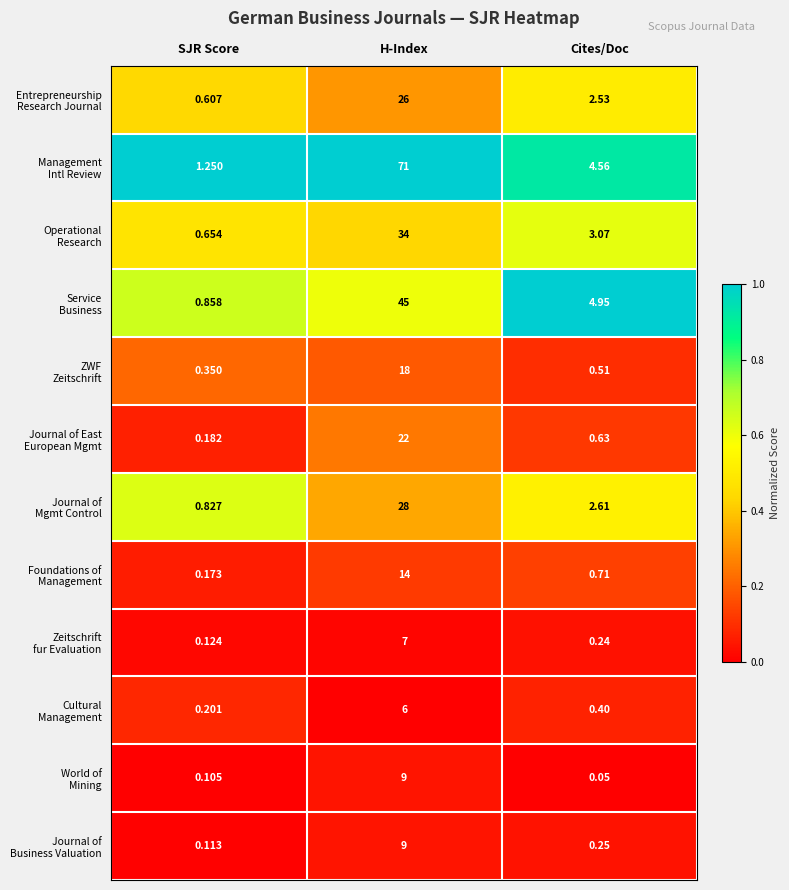

Which label corresponds to the largest value in the chart?

H-Index